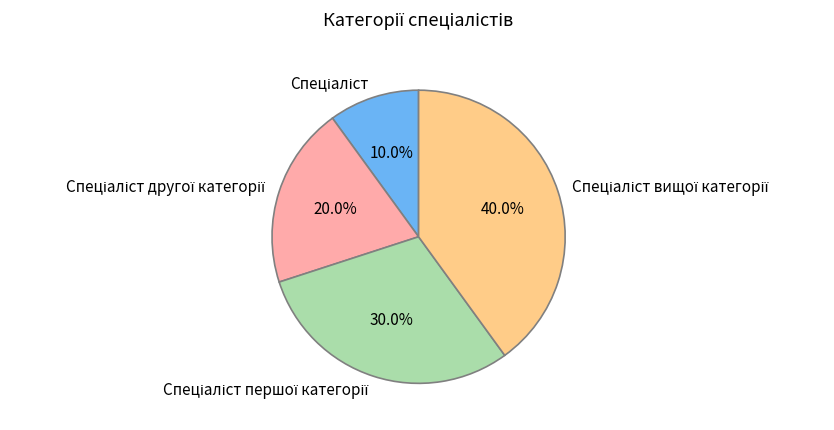

Does any single category account for the majority?

No